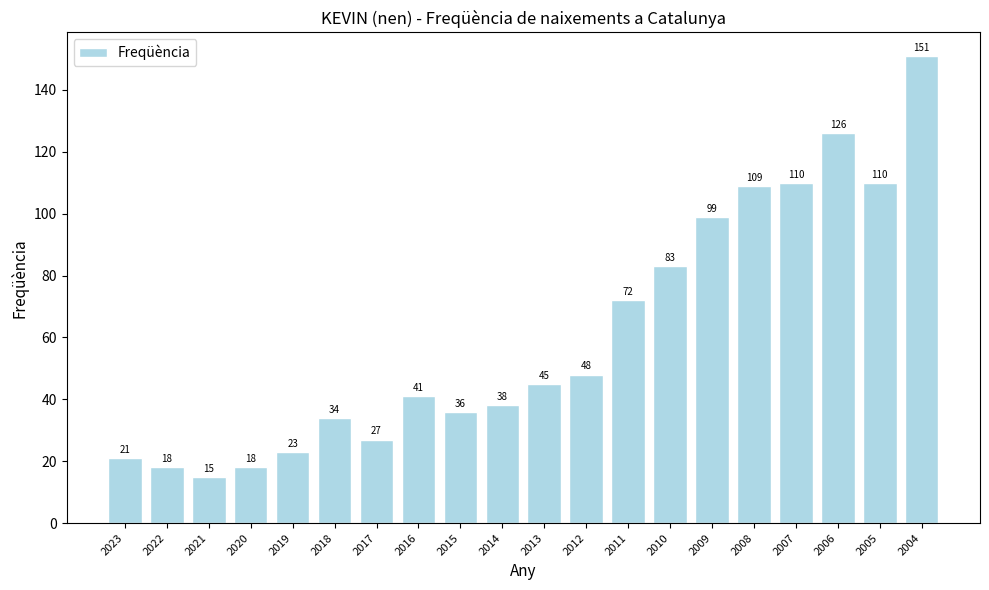

How many data points are less than 45?

10